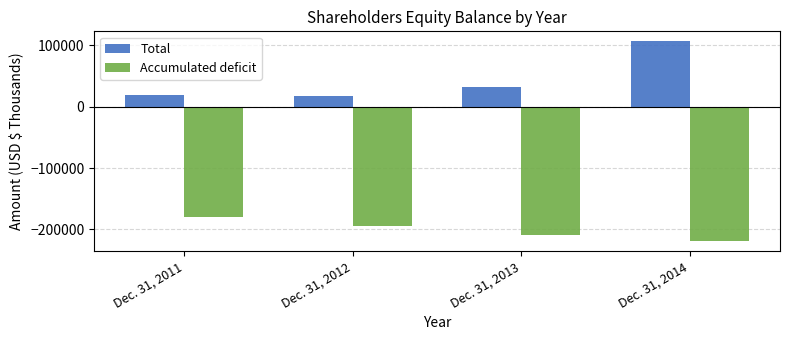

How many groups of bars are there?

4